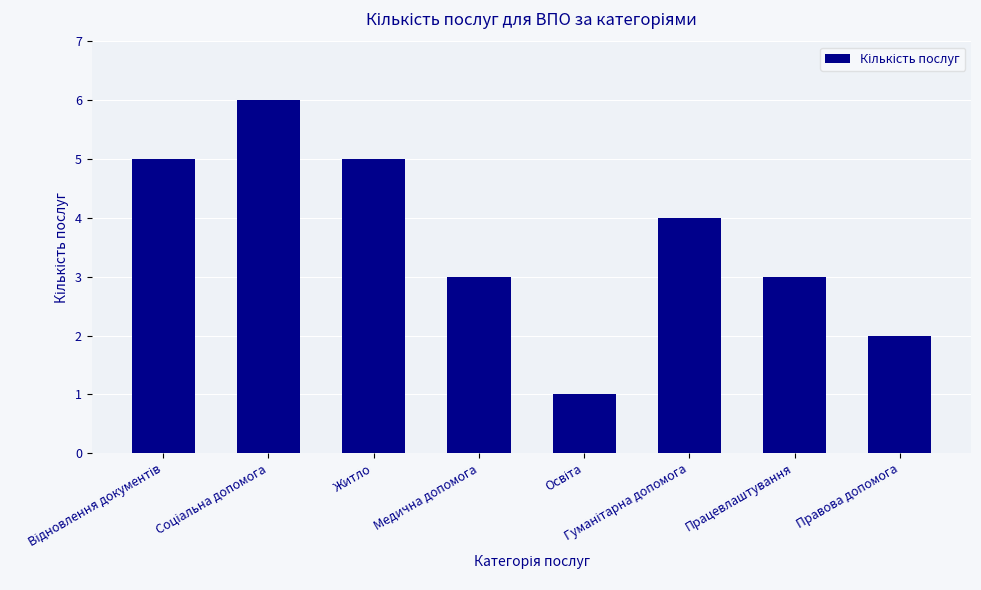

The chart shows a value of 5 at Медична допомога. True or false?

False